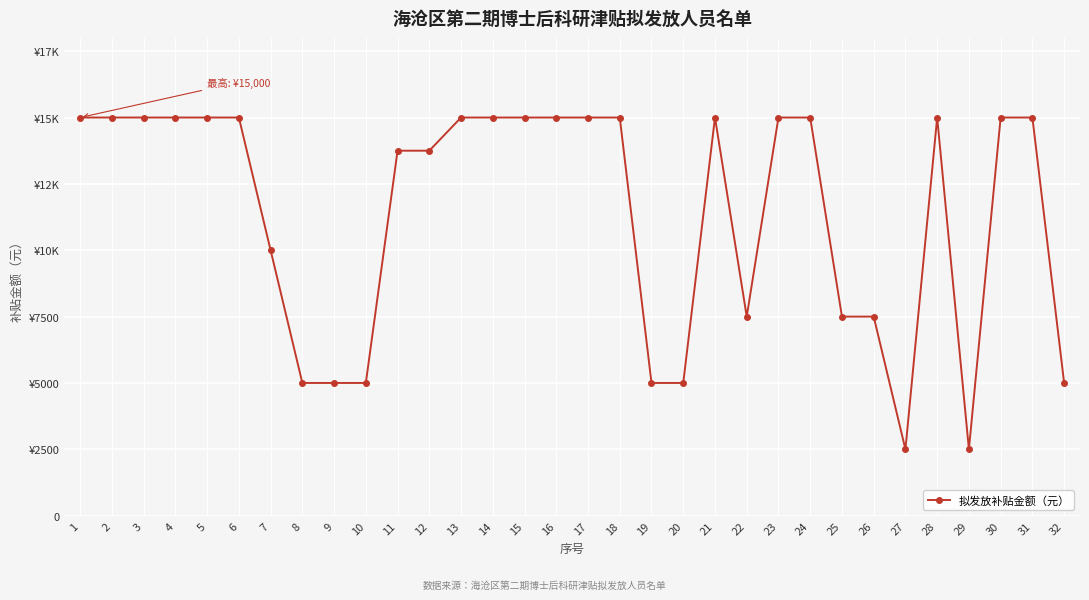

What is the value of the 10th point from the left?

5000